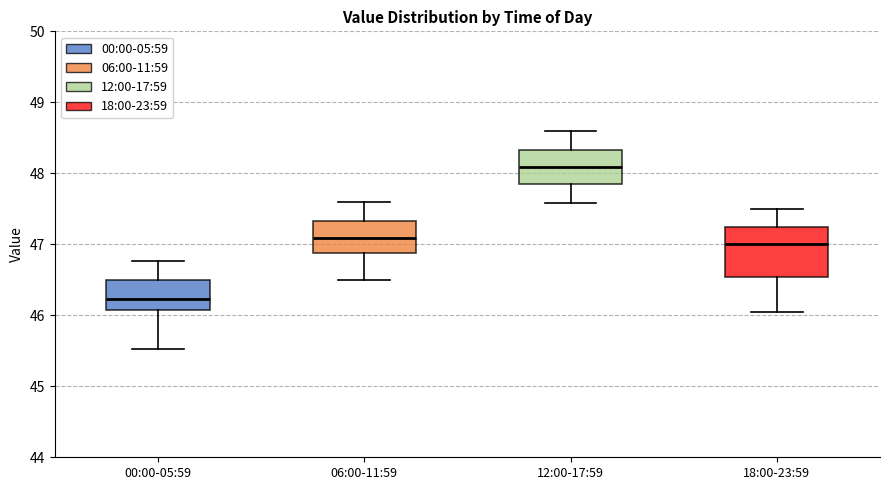

Which box's median line is the highest?

12:00-17:59